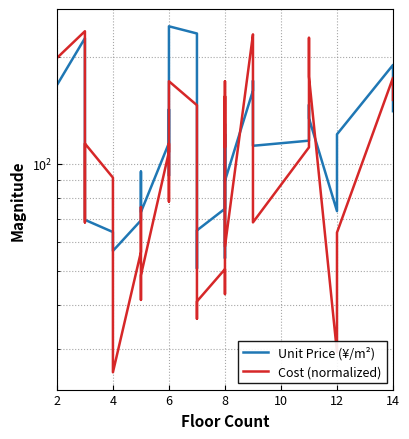

Is it true that Cost (normalized) equals 114.1 at 8?

True